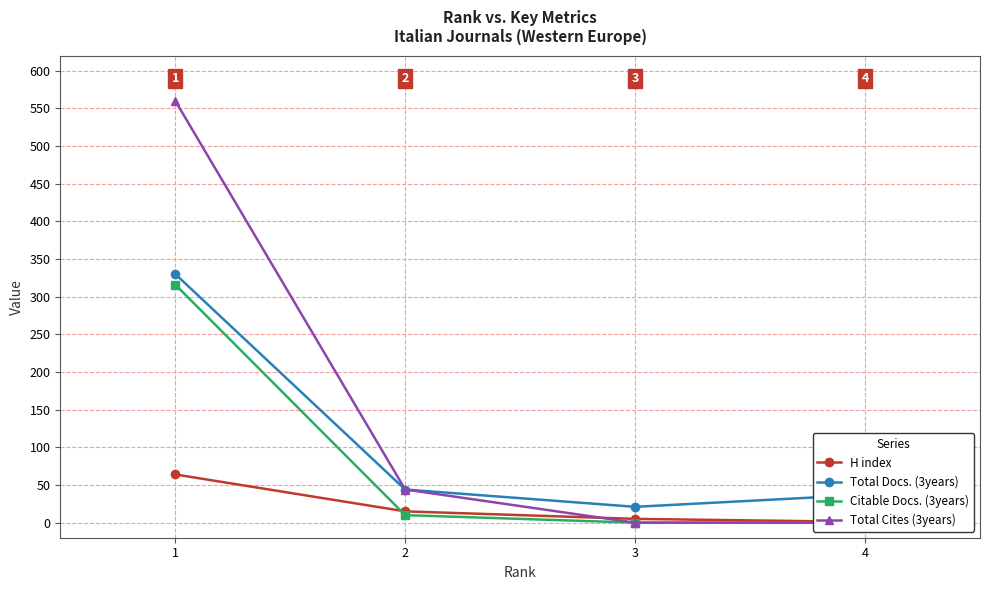

How many values in Citable Docs. (3years) are above zero?

2